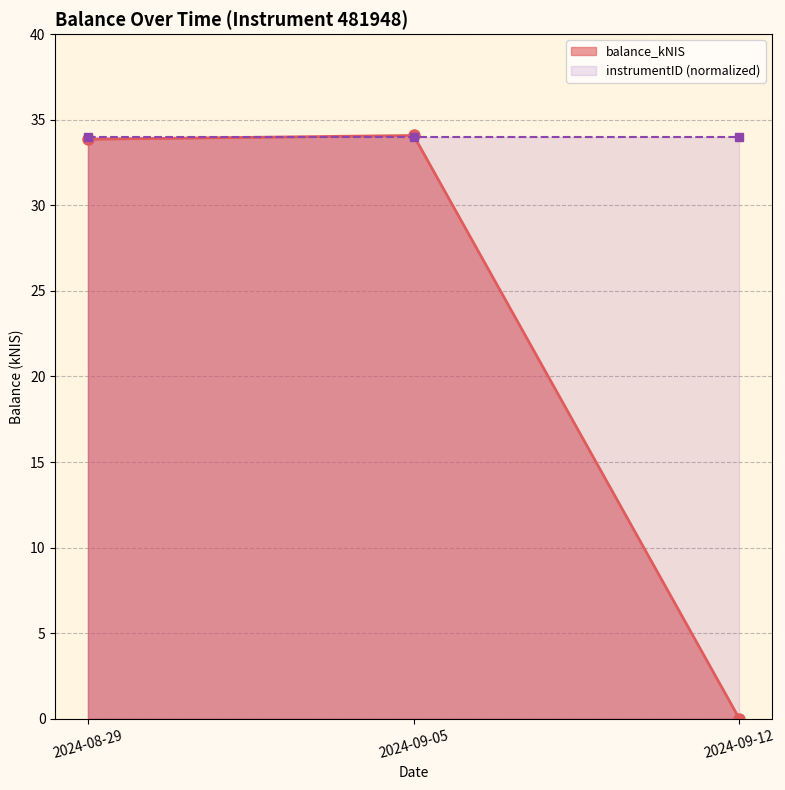

List the labels in order of value, smallest first.

2024-09-12, 2024-08-29, 2024-09-05